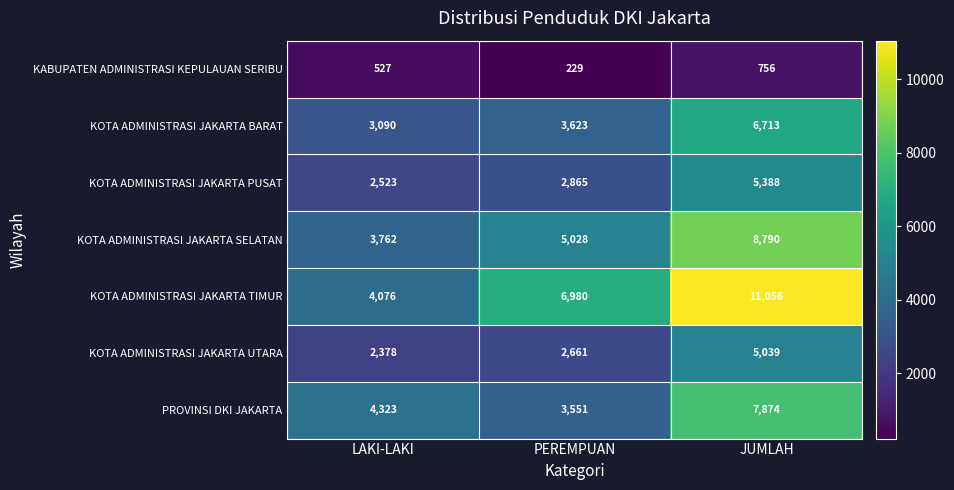

Which series has the widest spread of values?

KOTA ADMINISTRASI JAKARTA TIMUR